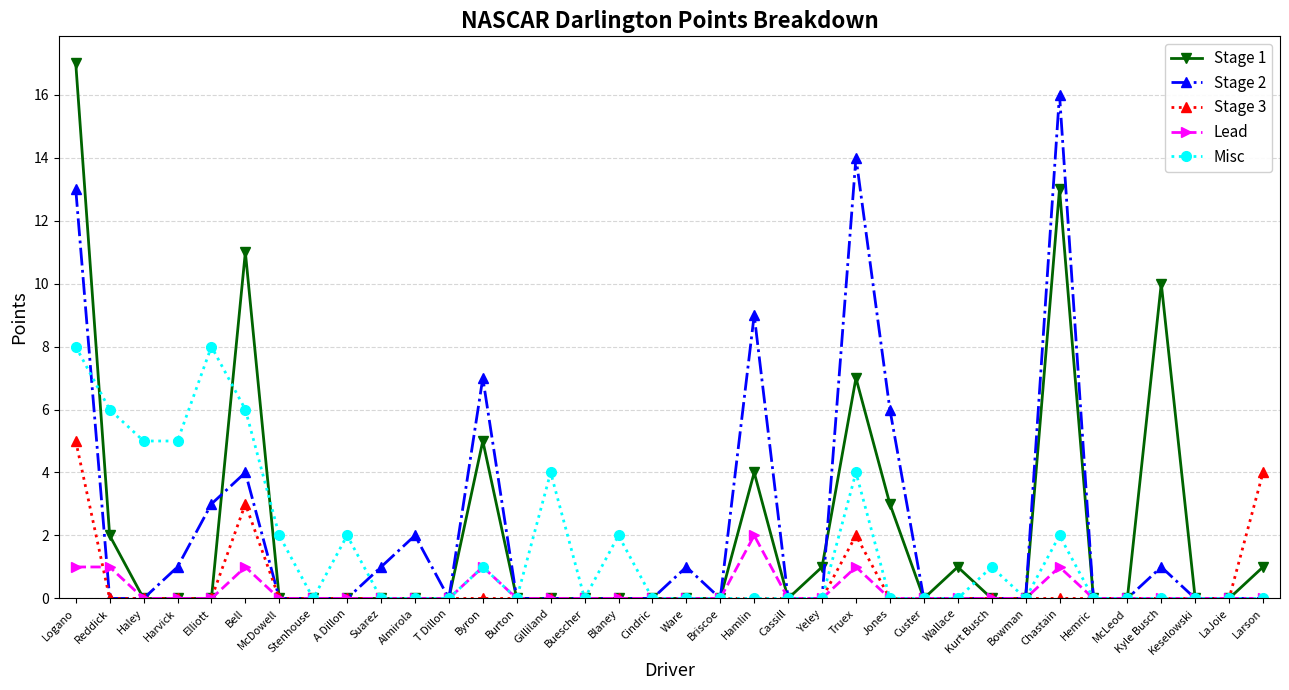

What is the label of the 28th point from the left?

Kurt Busch